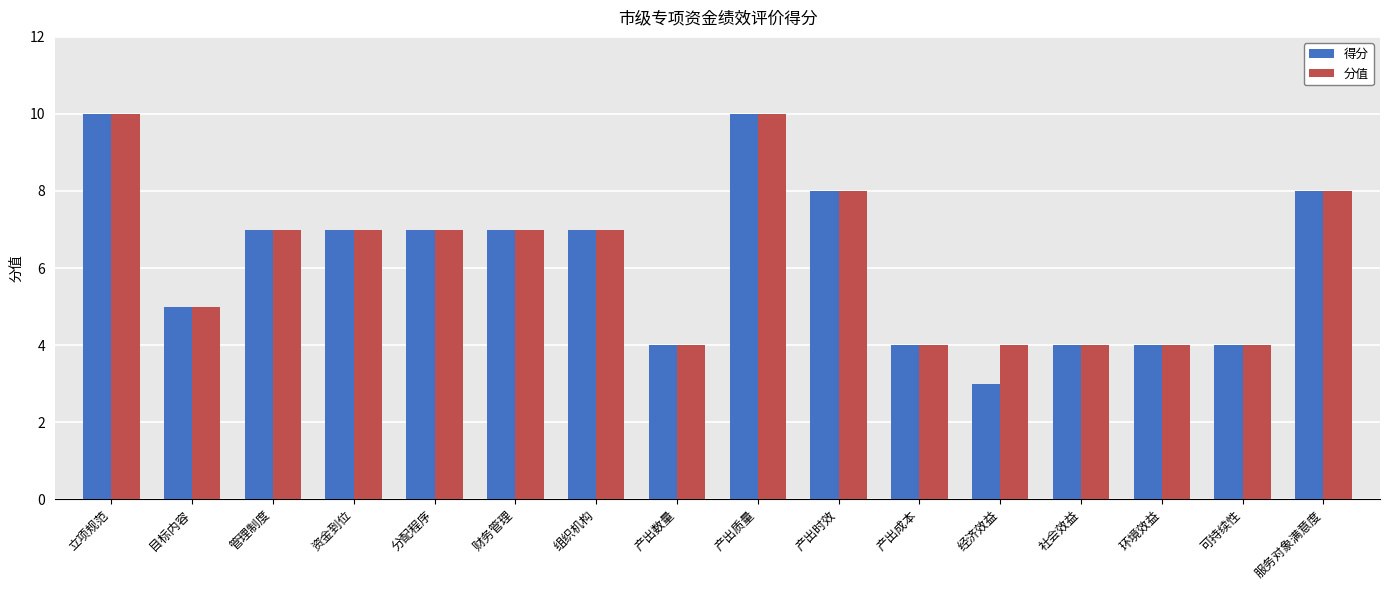

What is the difference between the maximum and second lowest values in the 分值 series?

6